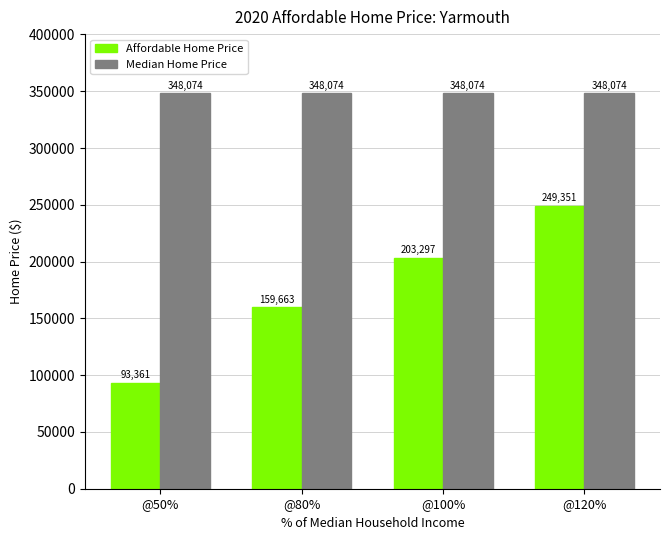

Is it true that Affordable Home Price equals 249351.6 at @120%?

True